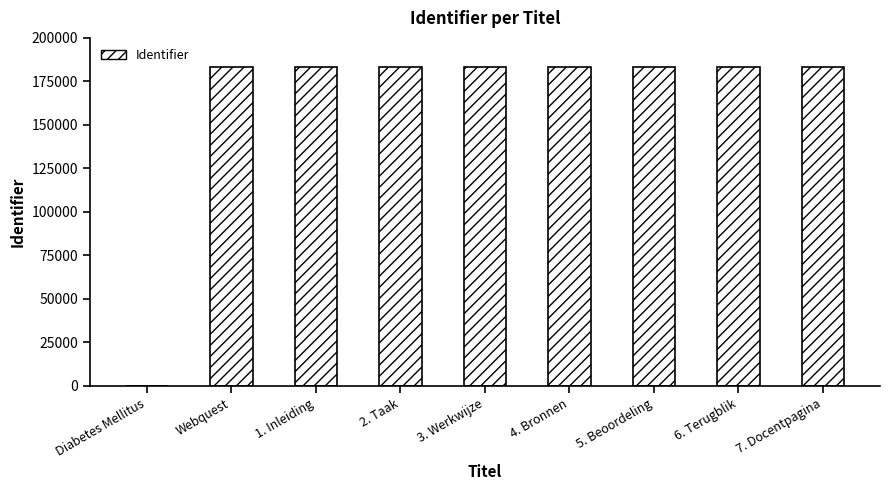

Approximately how many times larger is the value at Webquest compared to 7. Docentpagina?

1.0